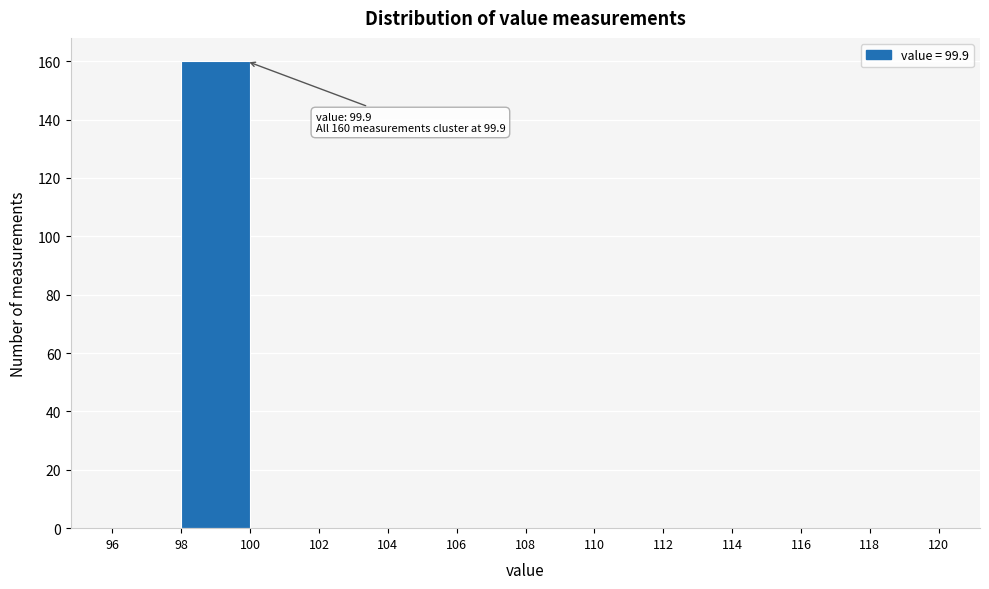

Which range on the x-axis has the tallest bar?

98 to 100